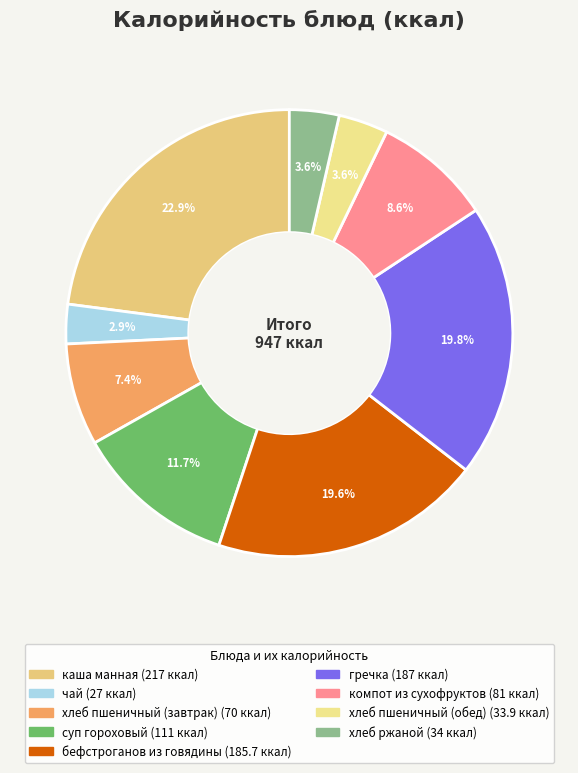

What percentage is the суп гороховый slice, to the nearest percent?

12%